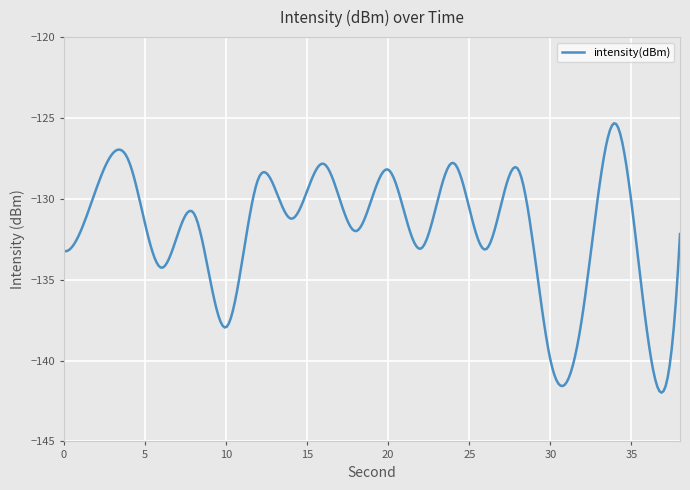

What is the minimum value shown in the chart?

-142.0